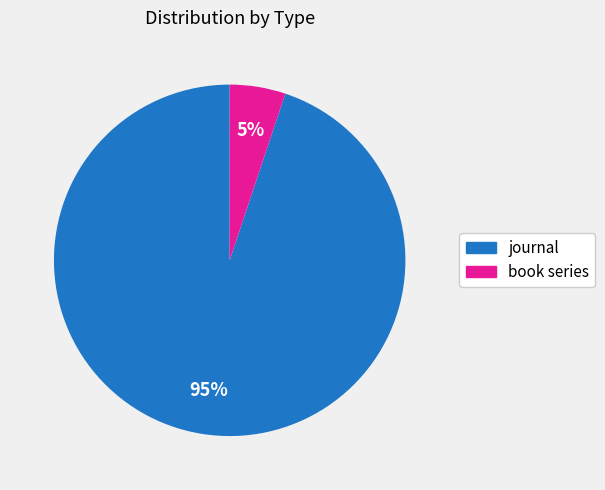

Between journal and book series, which is larger?

journal